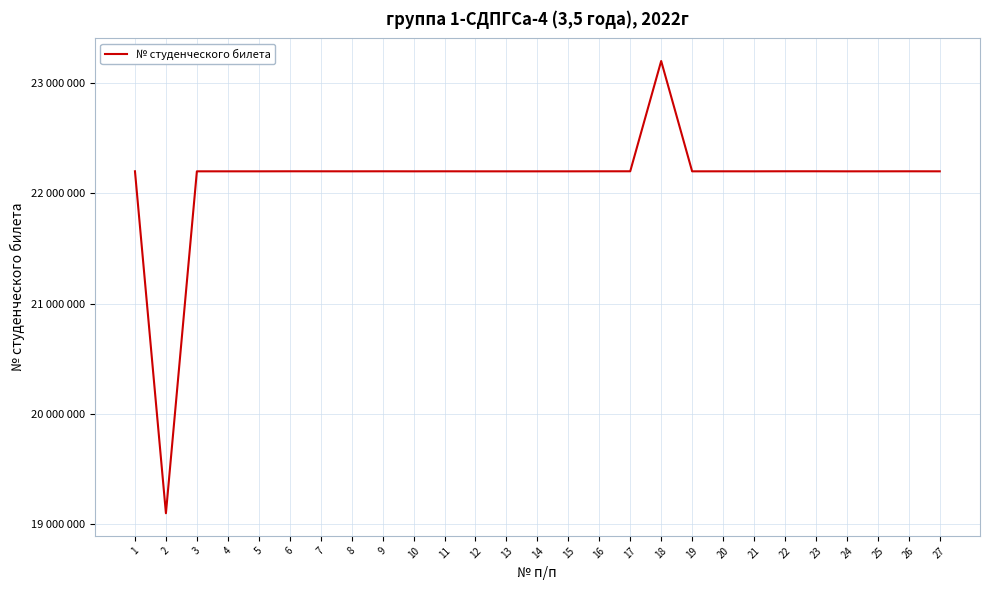

Reading right to left, what are all the values shown in this chart?

27=22200135	26=22200398	25=22200173	24=22200030	23=22200562	22=22200572	21=22200116	20=22200254	19=22200056	18=23200003	17=22200444	16=22200341	15=22200046	14=22200011	13=22200012	12=22200006	11=22200316	10=22200074	9=22200424	8=22200145	7=22200299	6=22200473	5=22200059	4=22200105	3=22200071	2=19100605	1=22200428